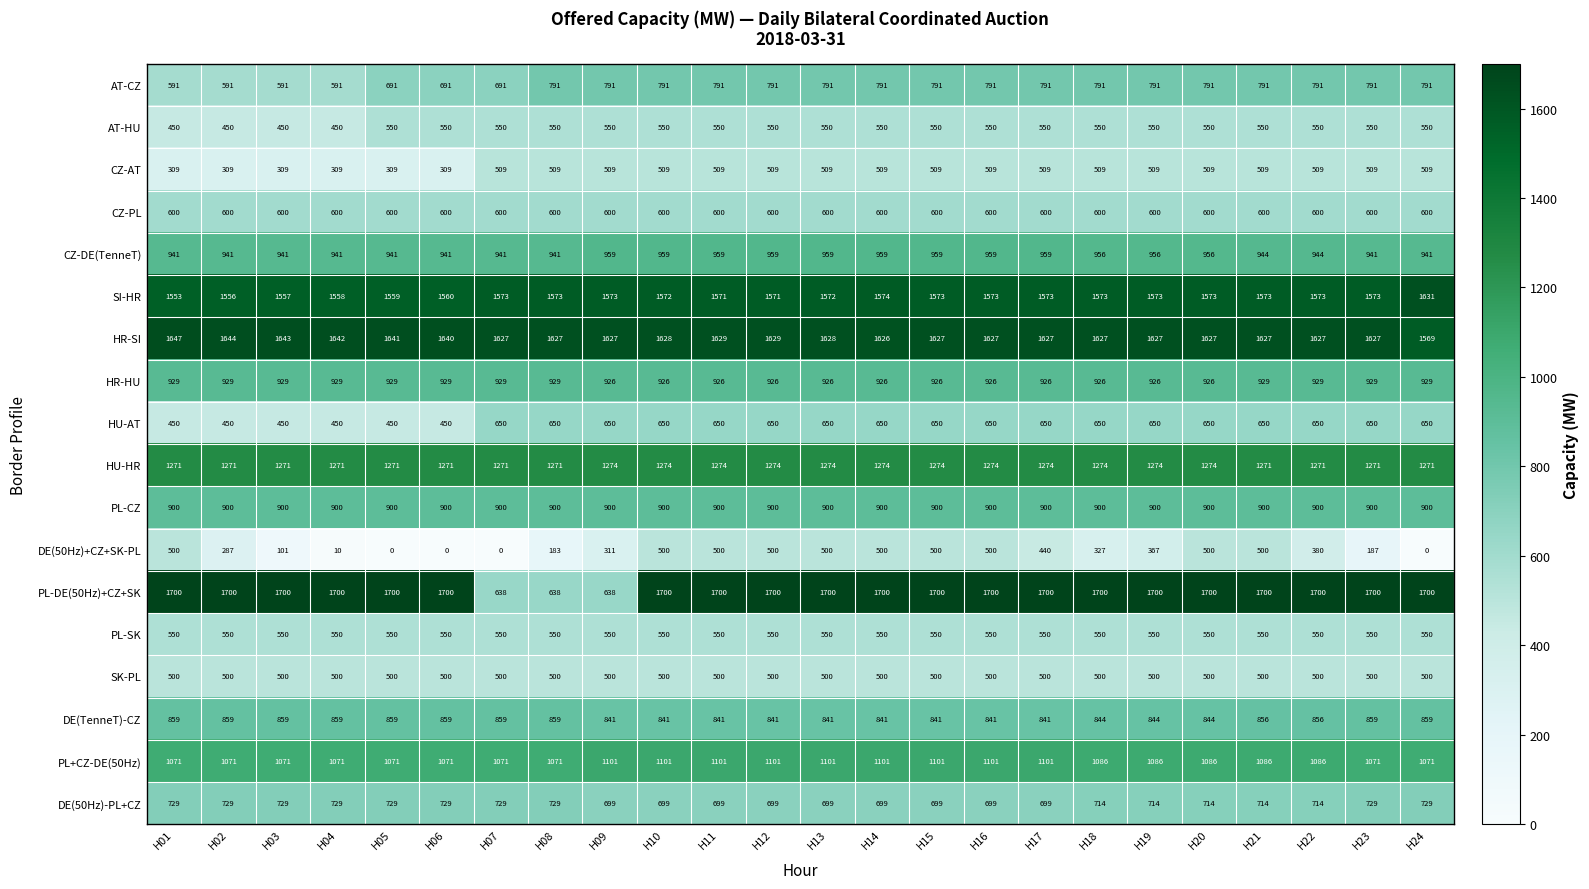

What is the approximate value of DE(TenneT)-CZ at H16, to the nearest 10?

840